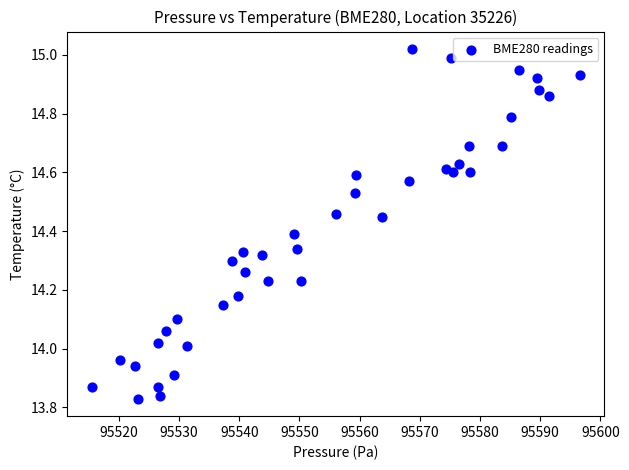

What is the range of Y values (max minus min)?

1.2